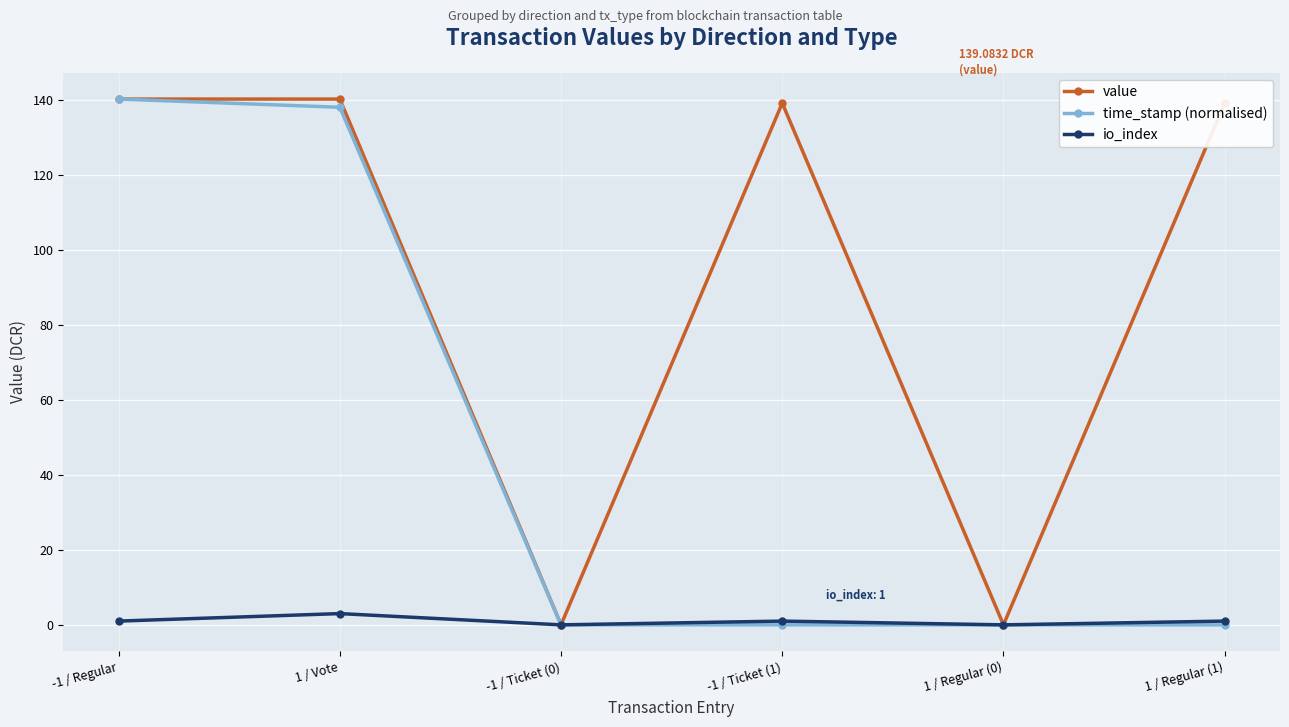

List the series in order of their overall mean, highest first.

value, time_stamp (normalised), io_index